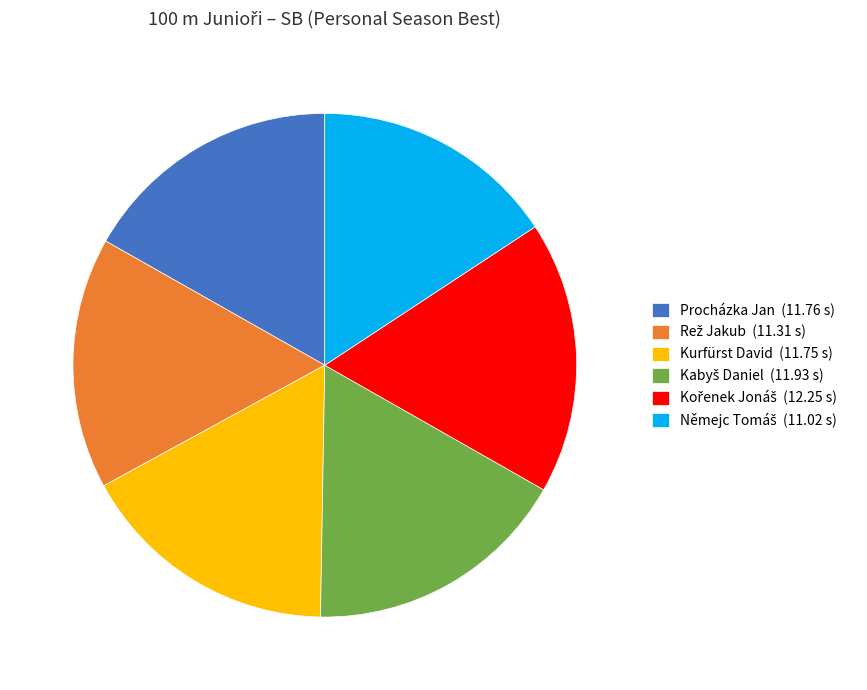

The Kurfürst David (11.75 s) slice represents 17% of the pie. True or false?

True